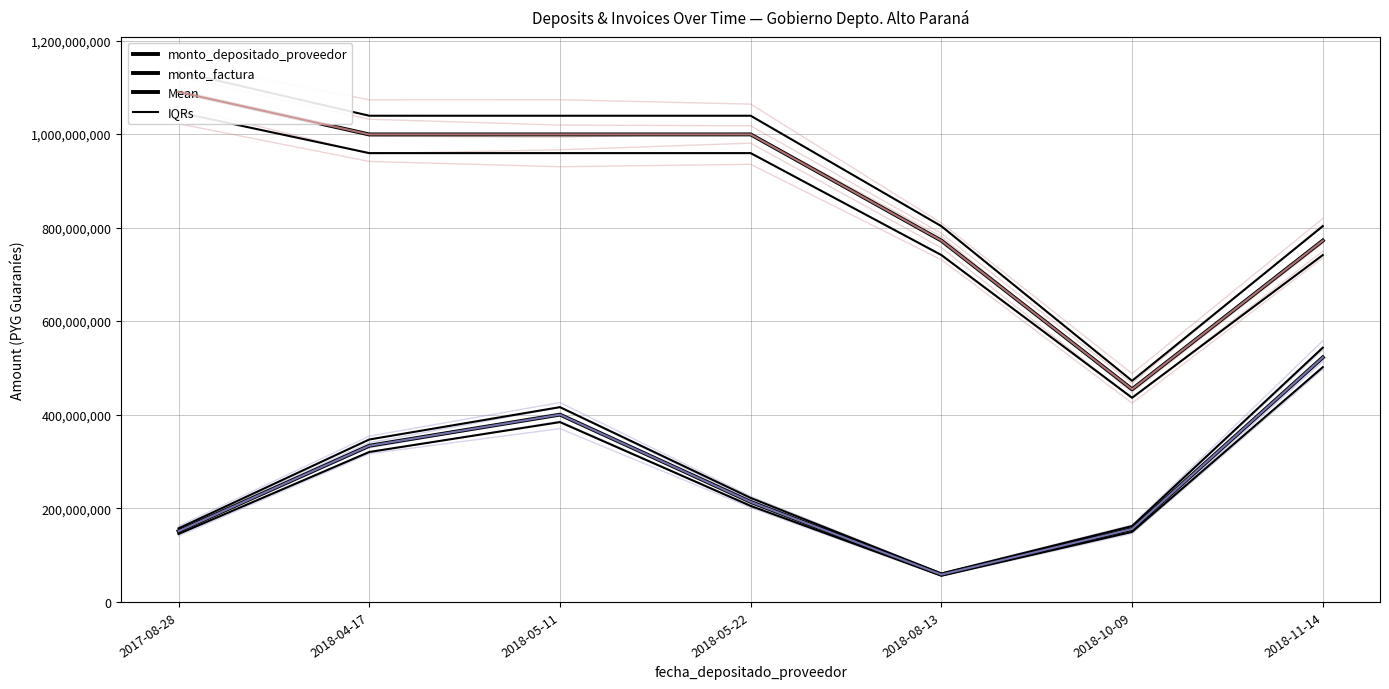

At which category is the sum across all series the highest?

2018-05-11